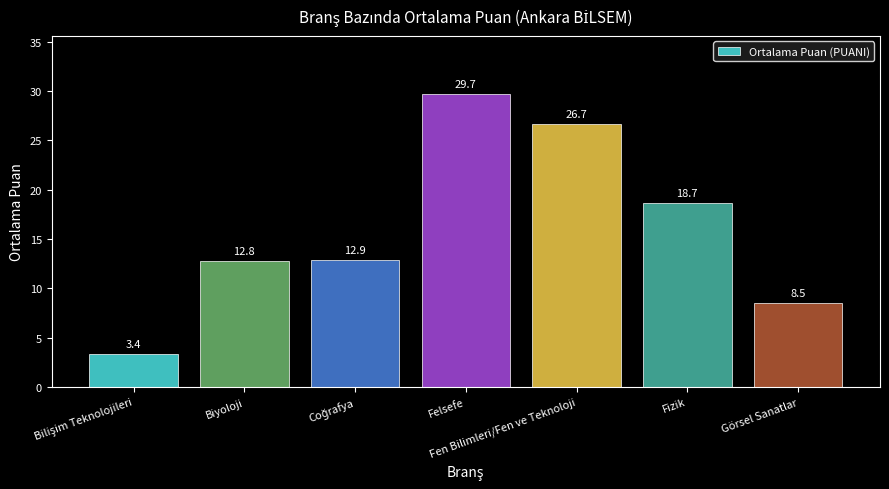

What is the sum of the values at Görsel Sanatlar and Biyoloji?

21.3